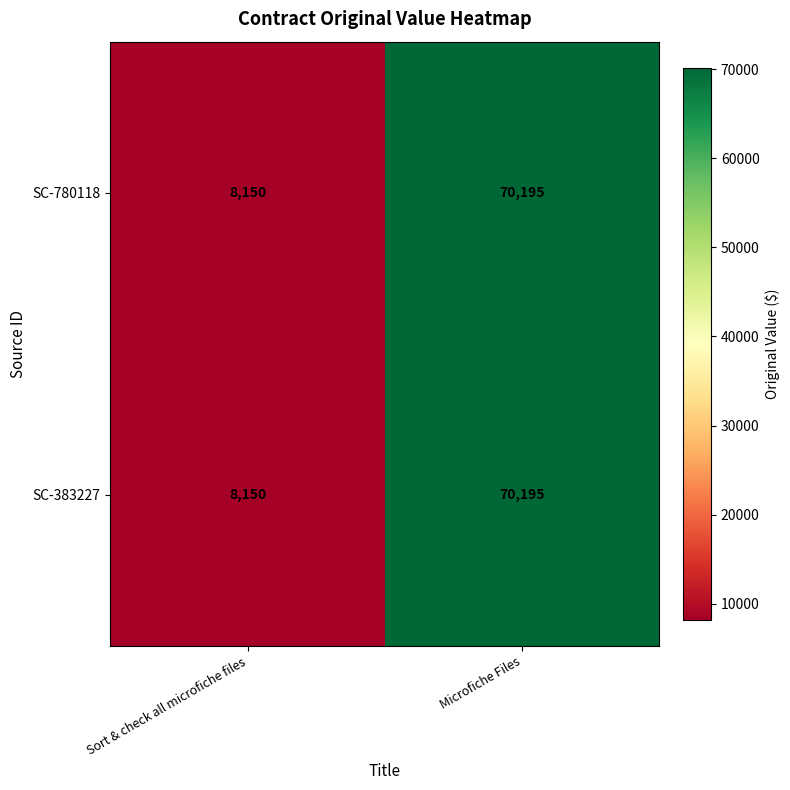

Reading left to right, what are all the values shown in this chart?

SC-780118: Sort & check all microfiche files=8150	Microfiche Files=70195
SC-383227: Sort & check all microfiche files=8150	Microfiche Files=70195